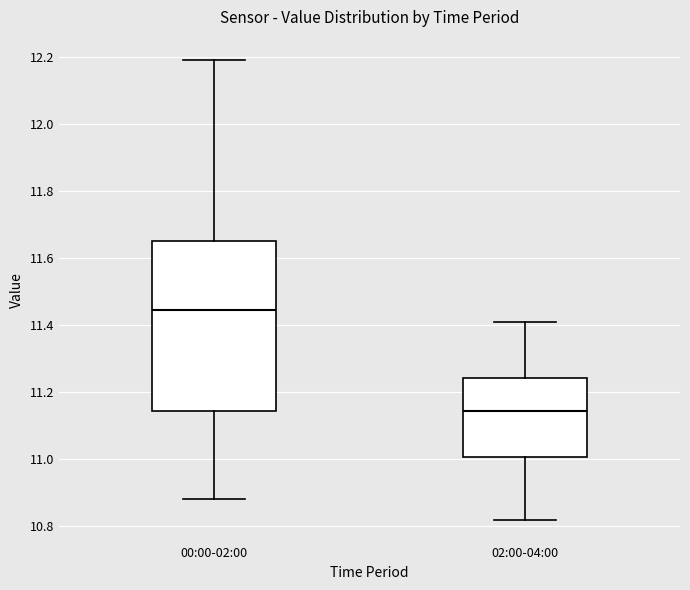

Which box has the highest median line?

00:00-02:00